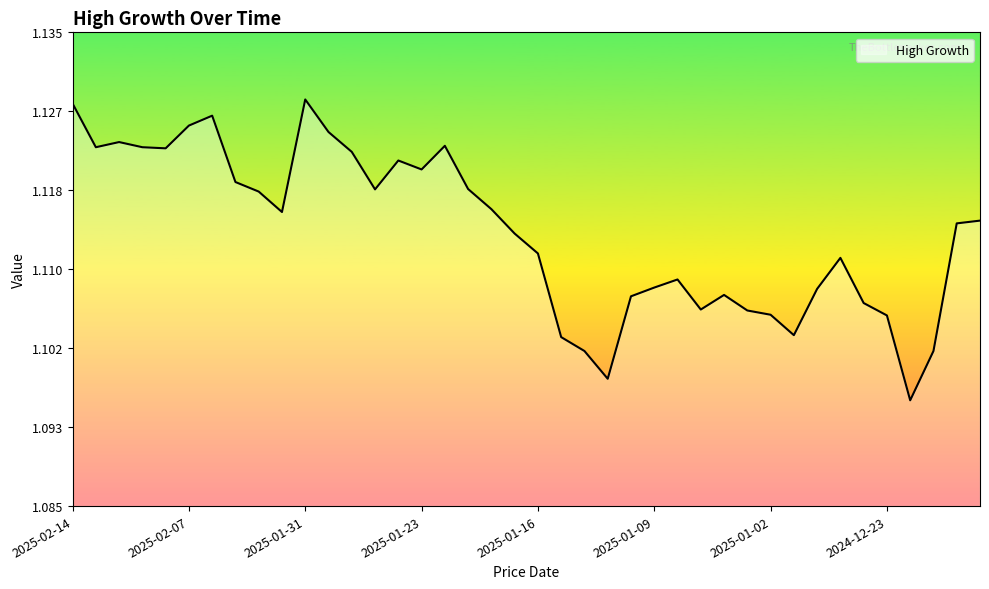

List the labels in order of value, largest first.

2025-01-31, 2025-02-14, 2025-02-06, 2025-02-07, 2025-01-30, 2025-02-12, 2025-01-22, 2025-02-11, 2025-02-13, 2025-02-10, 2025-01-29, 2025-01-24, 2025-01-23, 2025-02-05, 2025-01-21, 2025-01-28, 2025-02-04, 2025-01-20, 2025-02-03, 2024-12-17, 2024-12-18, 2025-01-17, 2025-01-16, 2024-12-27, 2025-01-08, 2025-01-09, 2024-12-30, 2025-01-06, 2025-01-10, 2024-12-24, 2025-01-07, 2025-01-03, 2025-01-02, 2024-12-23, 2024-12-31, 2025-01-15, 2025-01-14, 2024-12-19, 2025-01-13, 2024-12-20